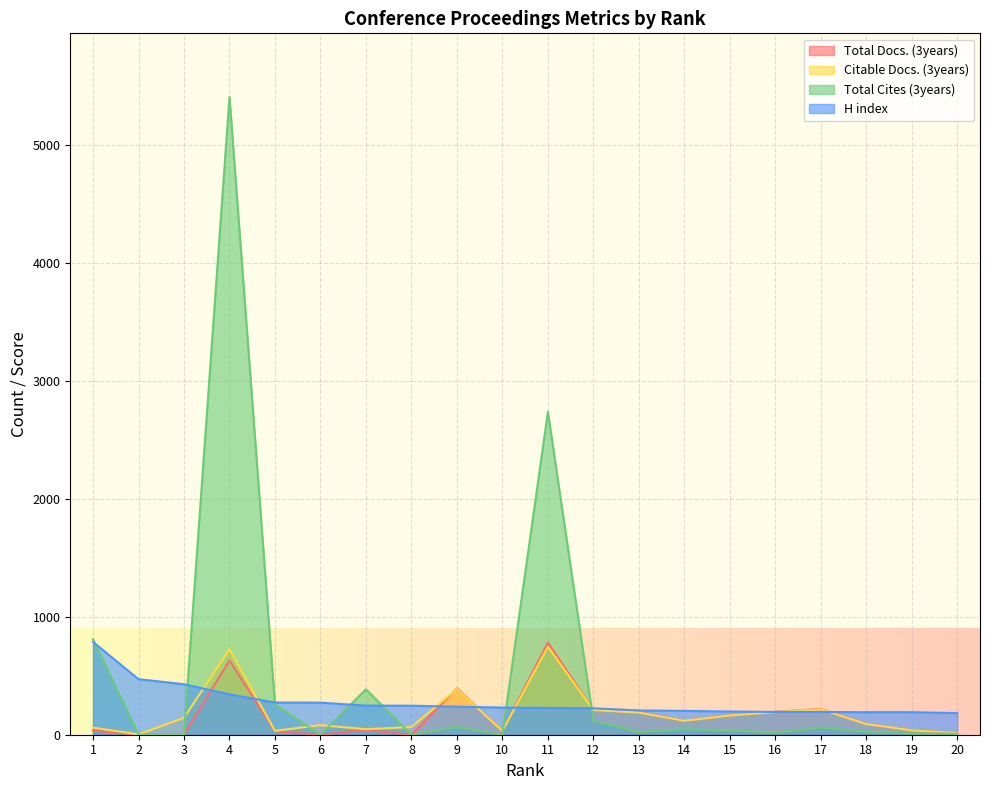

At how many categories does at least one series exceed 4972?

1